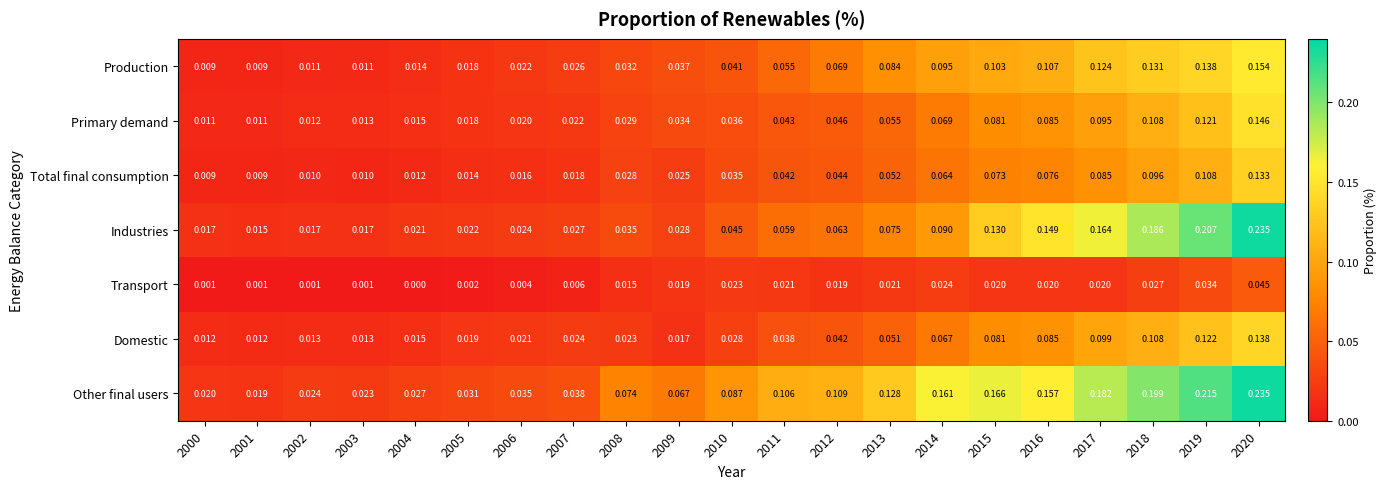

Which series has the widest spread of values?

Industries